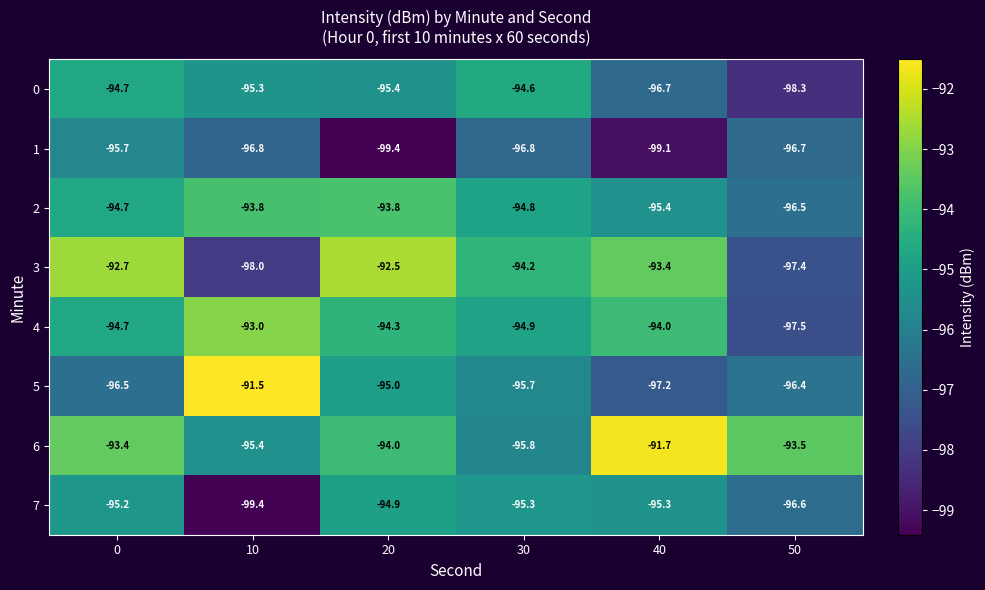

Rank the series by their maximum value, from highest to lowest.

5, 6, 3, 4, 2, 0, 7, 1